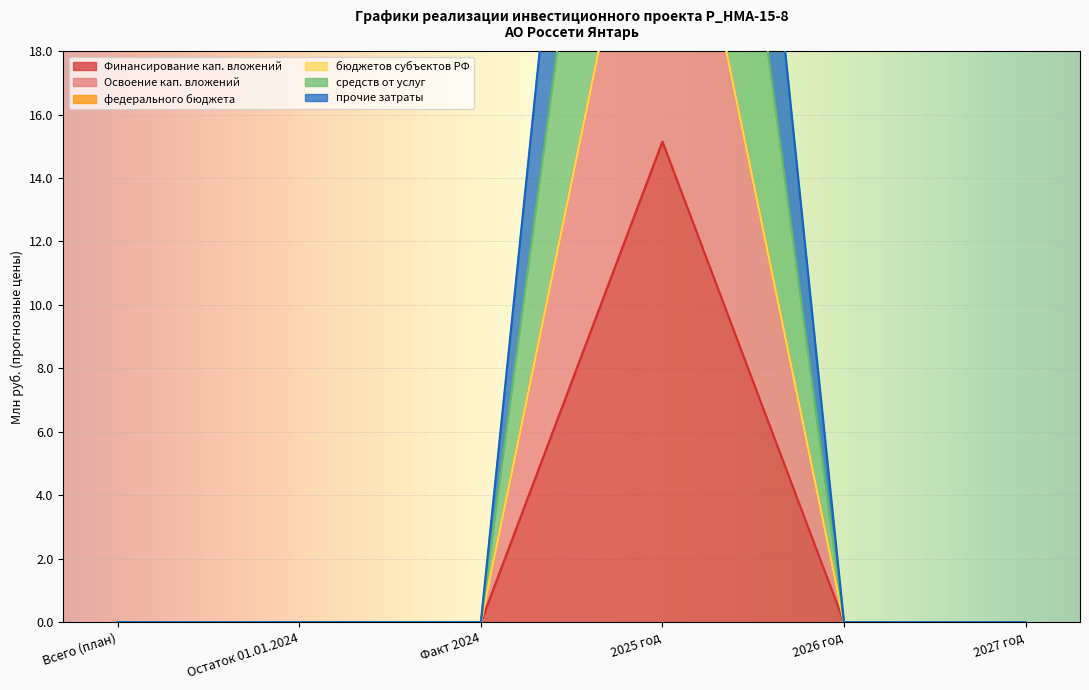

True or false: прочие затраты and Финансирование кап. вложений intersect in this chart.

False